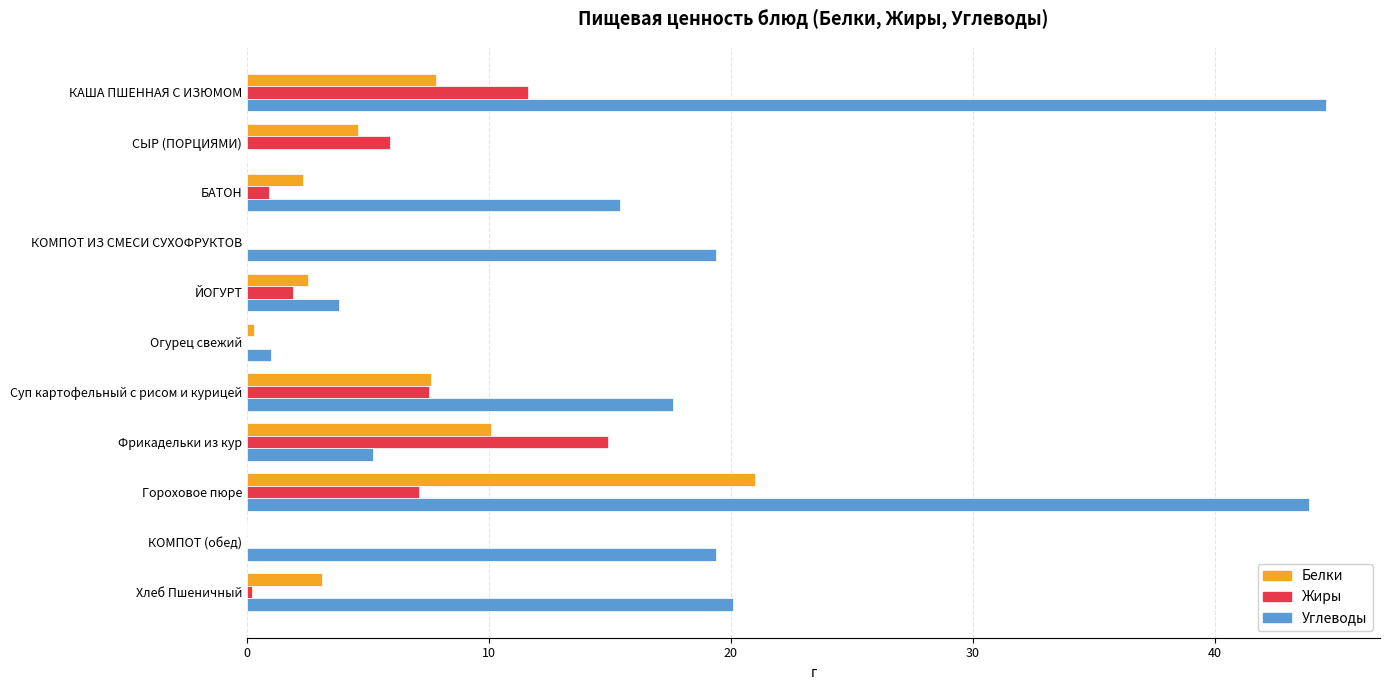

What are all the series names shown in the legend?

Белки, Жиры, Углеводы